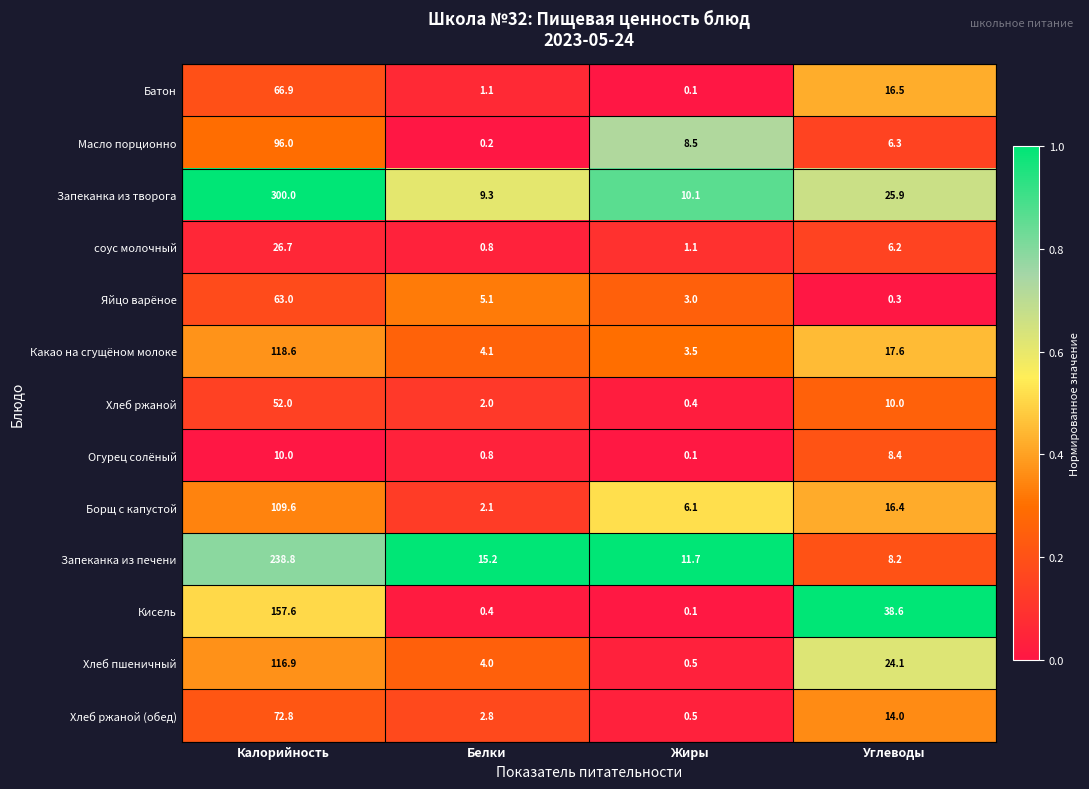

The value of Хлеб ржаной (обед) at Углеводы is 3.2. True or false?

False